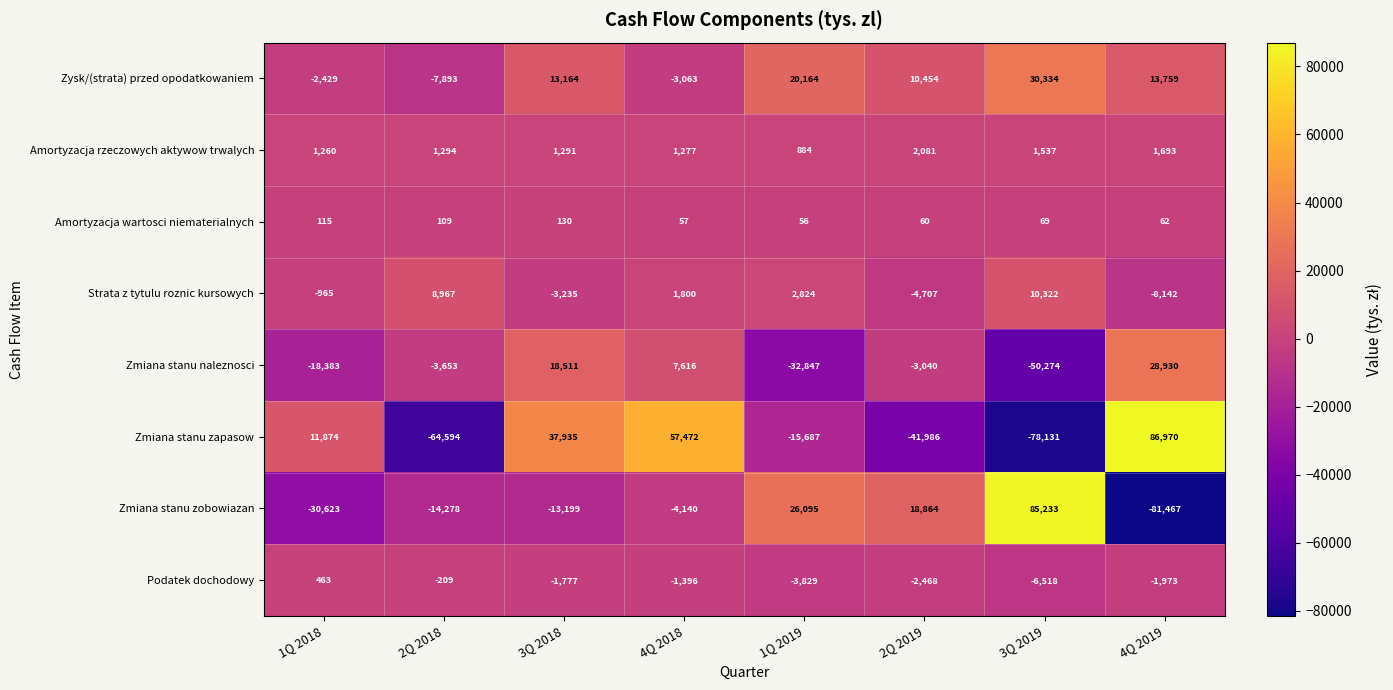

Is it true that Amortyzacja wartosci niematerialnych equals 115 at 1Q 2018?

True